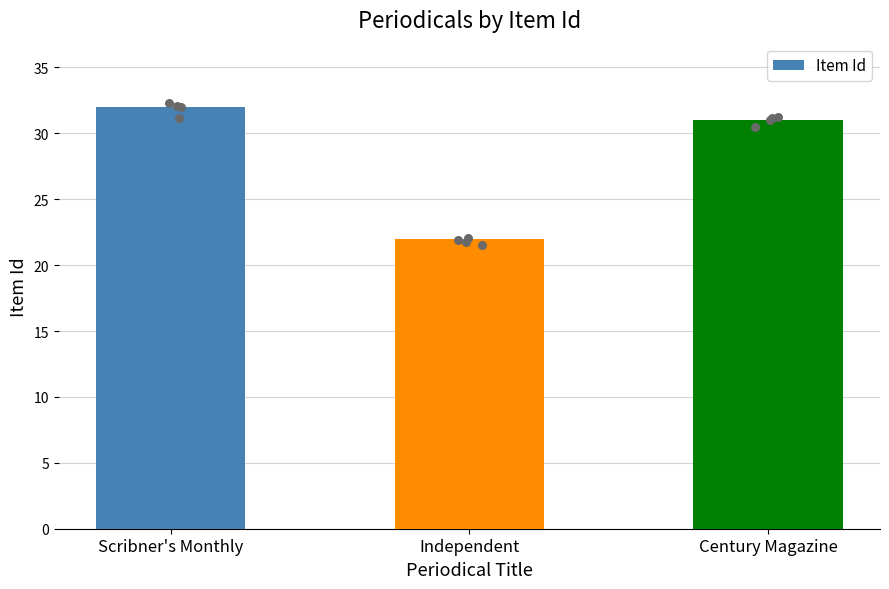

What is the ratio of the value at Century Magazine to the value at Independent?

1.4